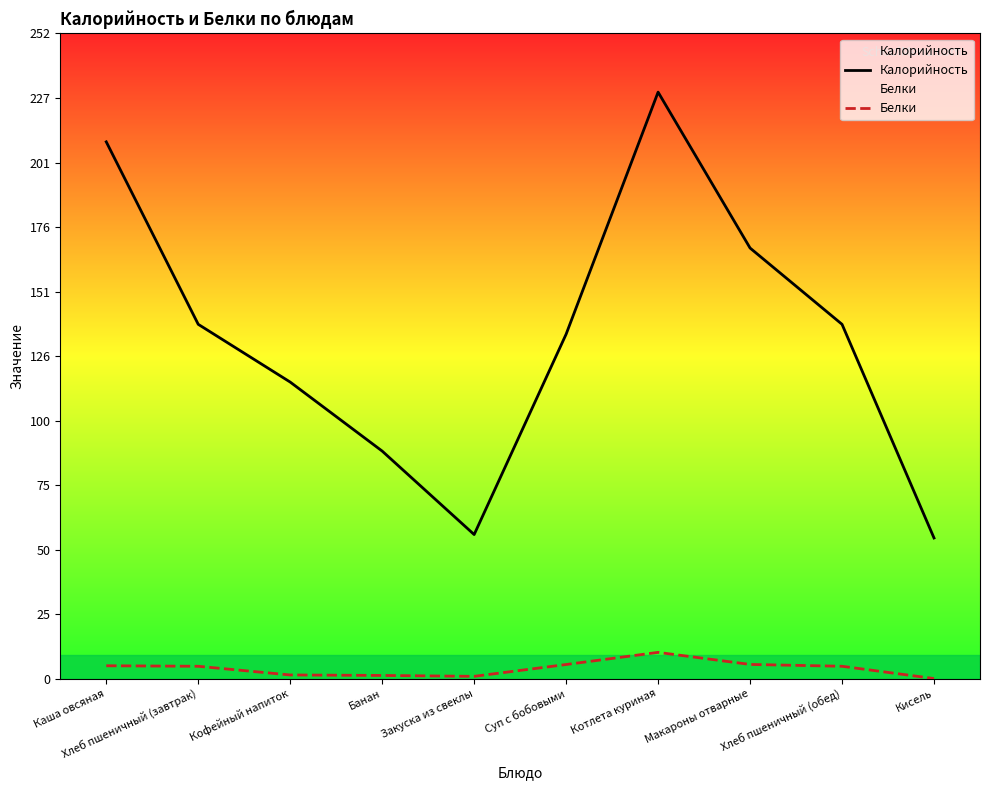

In Калорийность, how many points are higher than both neighbors (excluding endpoints)?

1